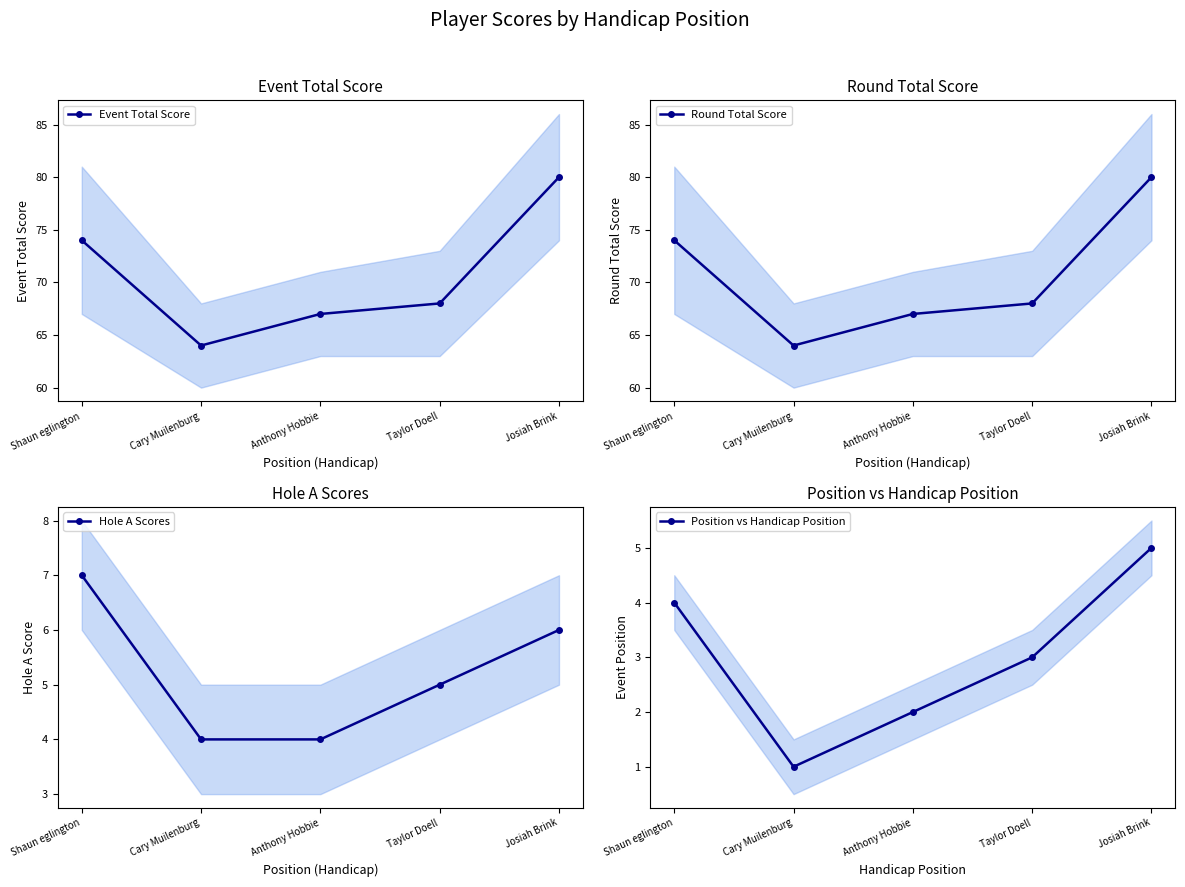

At which category is the sum across all series the highest?

Josiah Brink